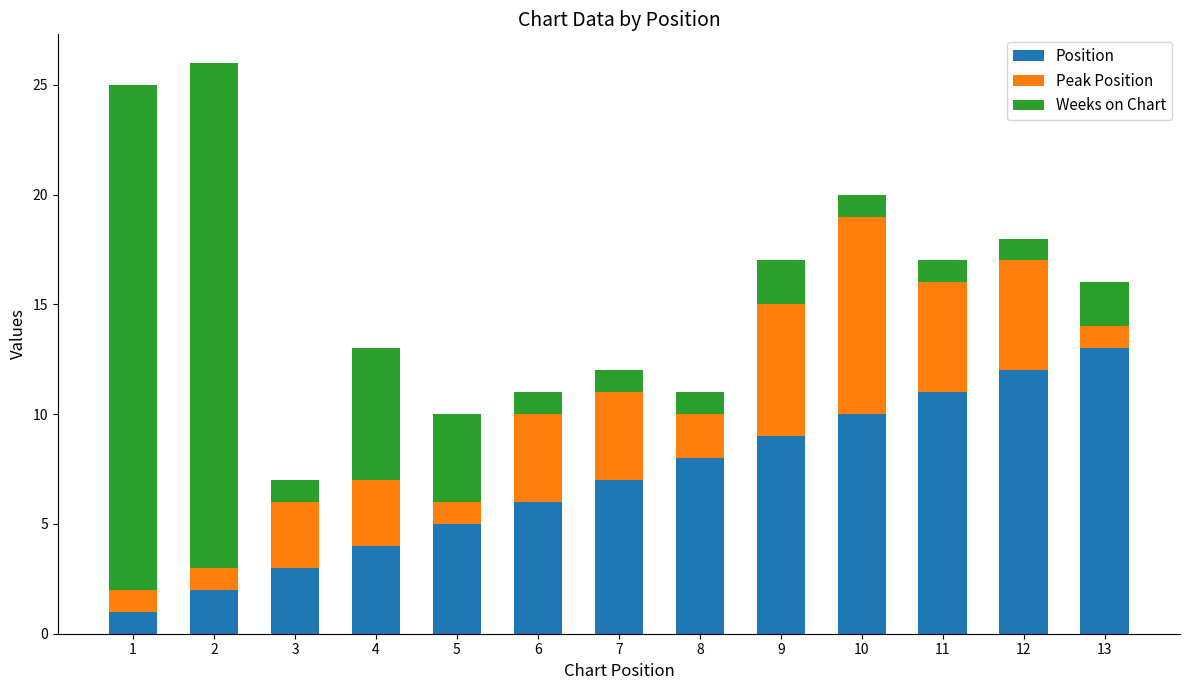

Does the chart contain stacked bars?

Yes